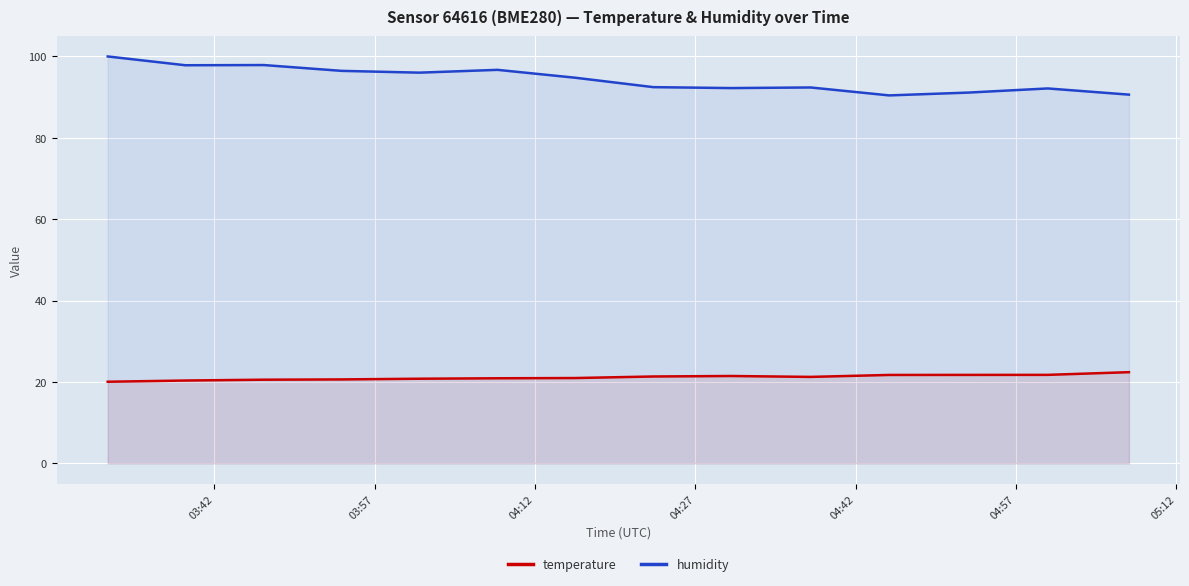

What is the smallest value displayed?

20.1